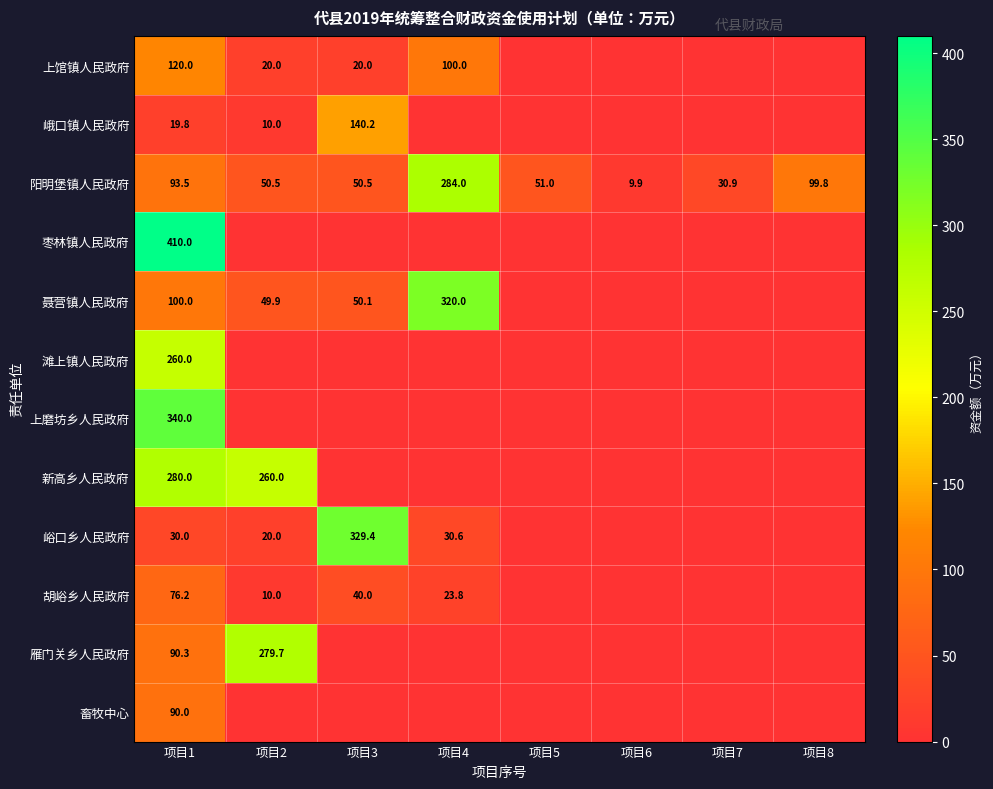

Is it true that 上馆镇人民政府 equals 56.7 at 项目1?

False